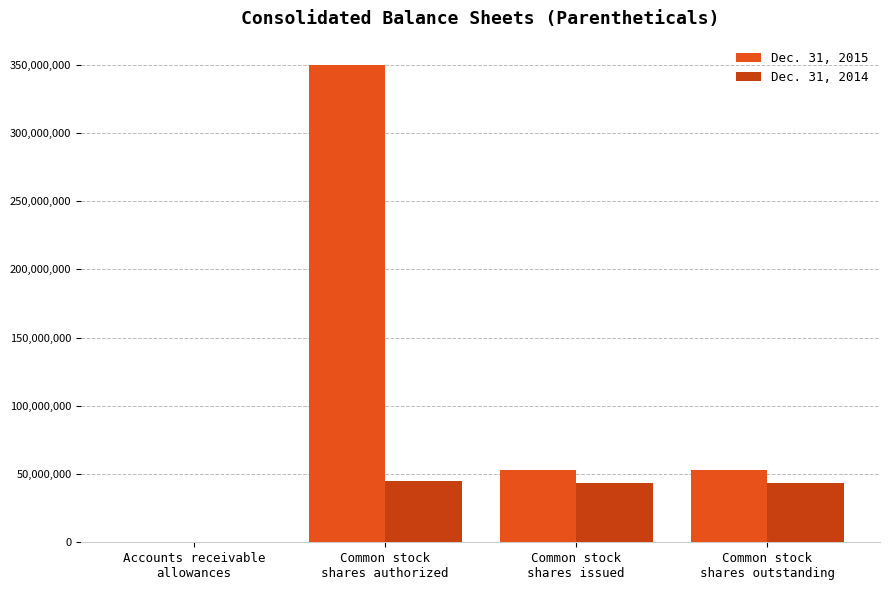

Is it true that Dec. 31, 2015 equals 52770722 at Common stock
shares outstanding?

True